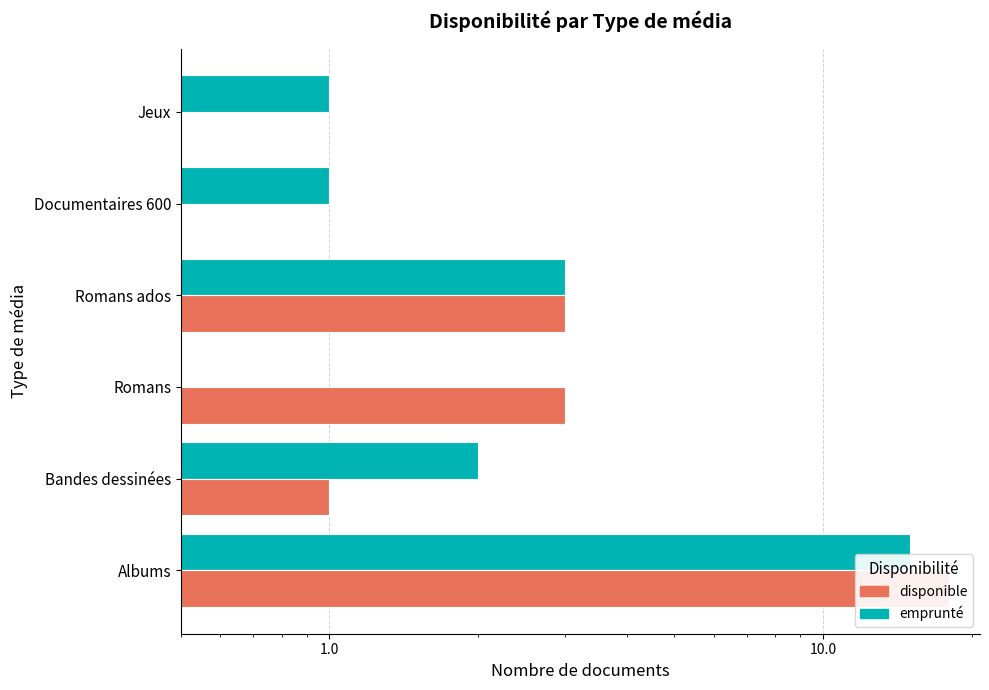

What is the greatest value displayed?

18